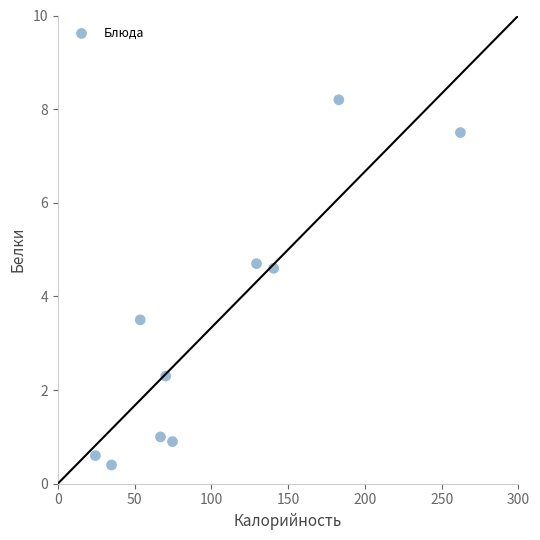

What is the average X value?

104.0